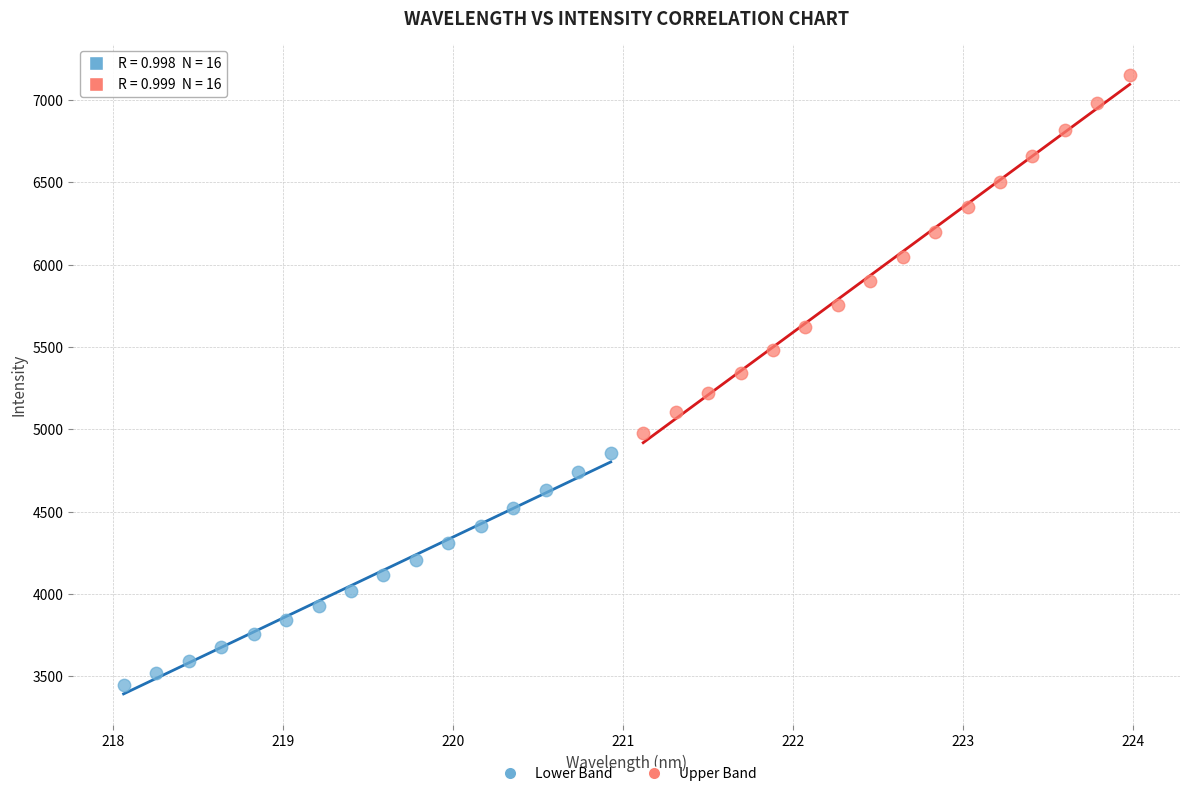

What are all the series names shown in the legend?

Lower Band, Upper Band